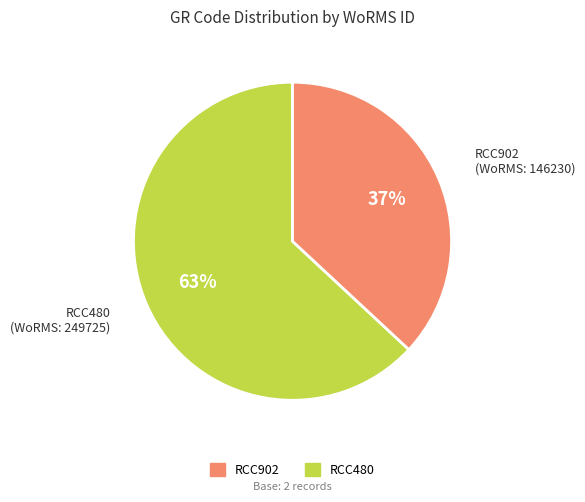

How many slices are in this pie chart?

2